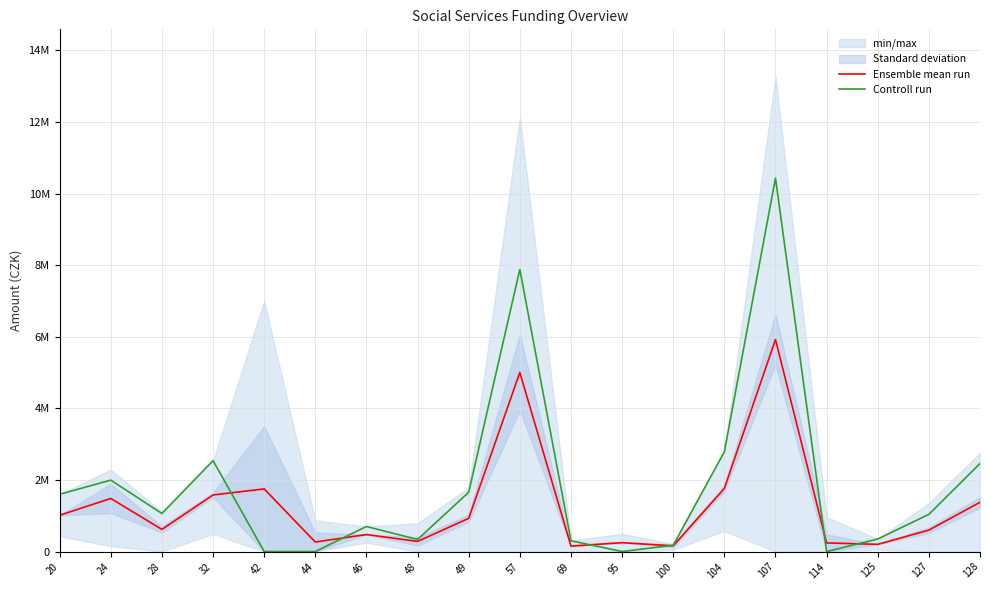

At which label does Ensemble mean run first exceed 618412?

20